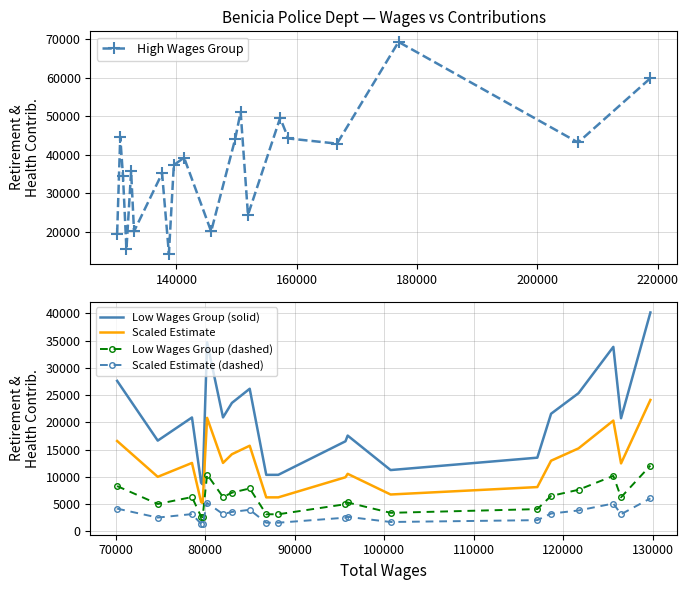

True or false: Scaled Estimate (dashed) and Low Wages Group (dashed) intersect in this chart.

False